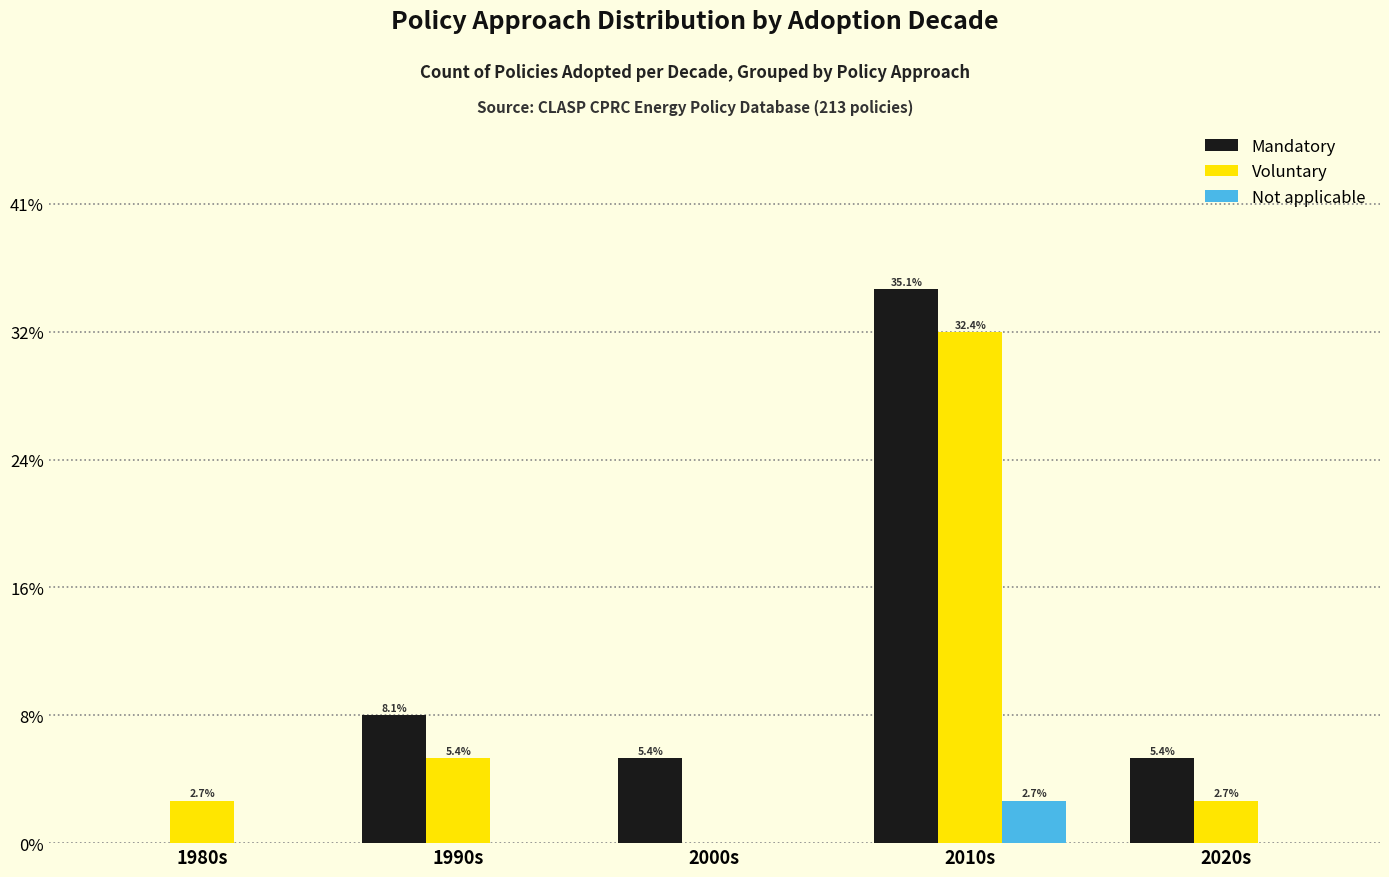

What is the difference between the maximum and minimum values in the Not applicable series?

1